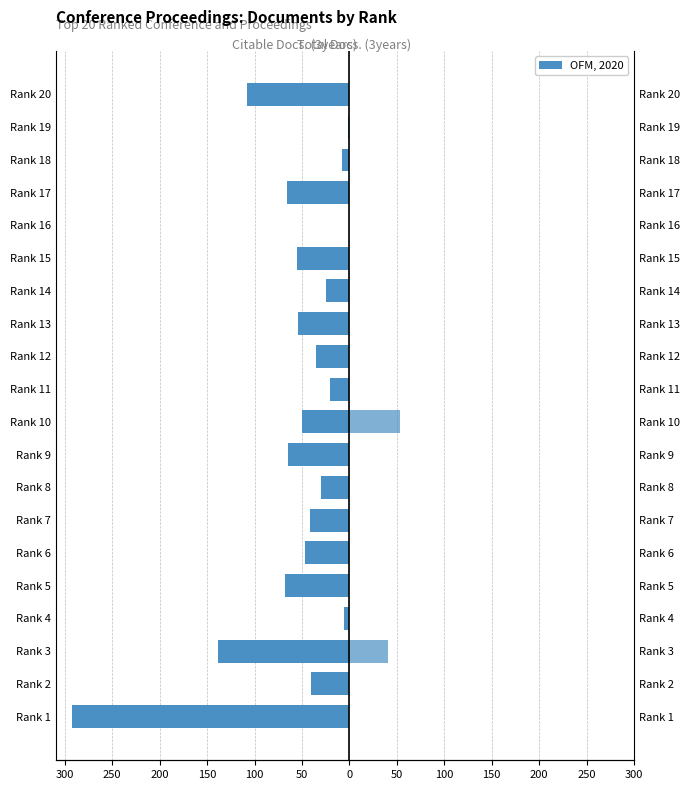

What is the label of the 5th bar from the right?

15